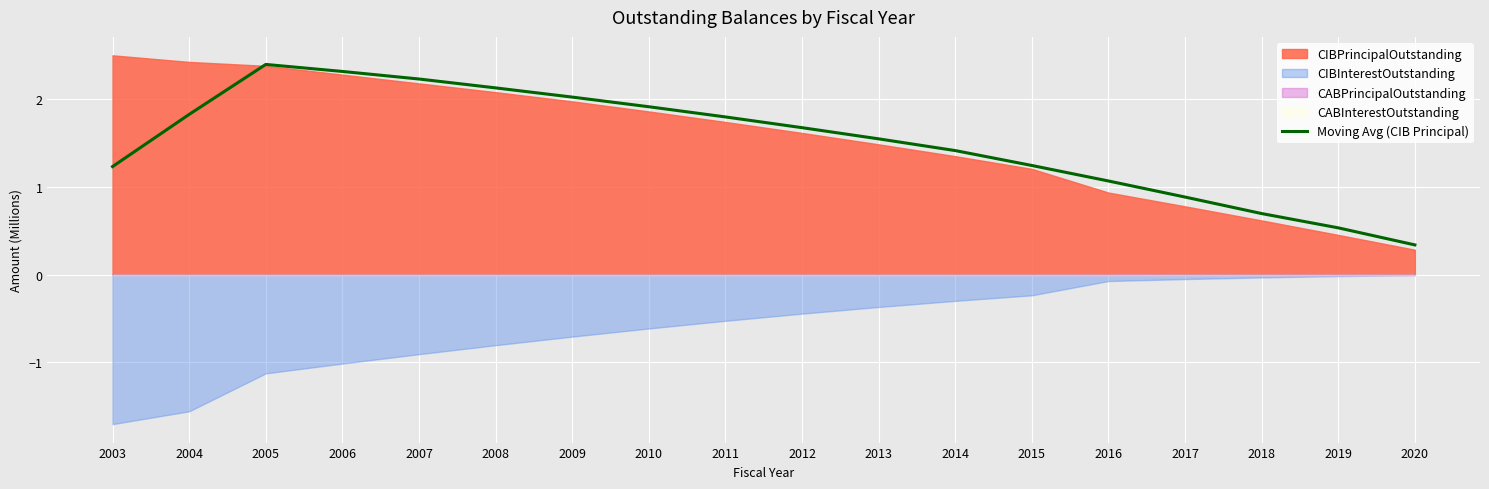

Between 2010 and 2017, which is larger?

2010